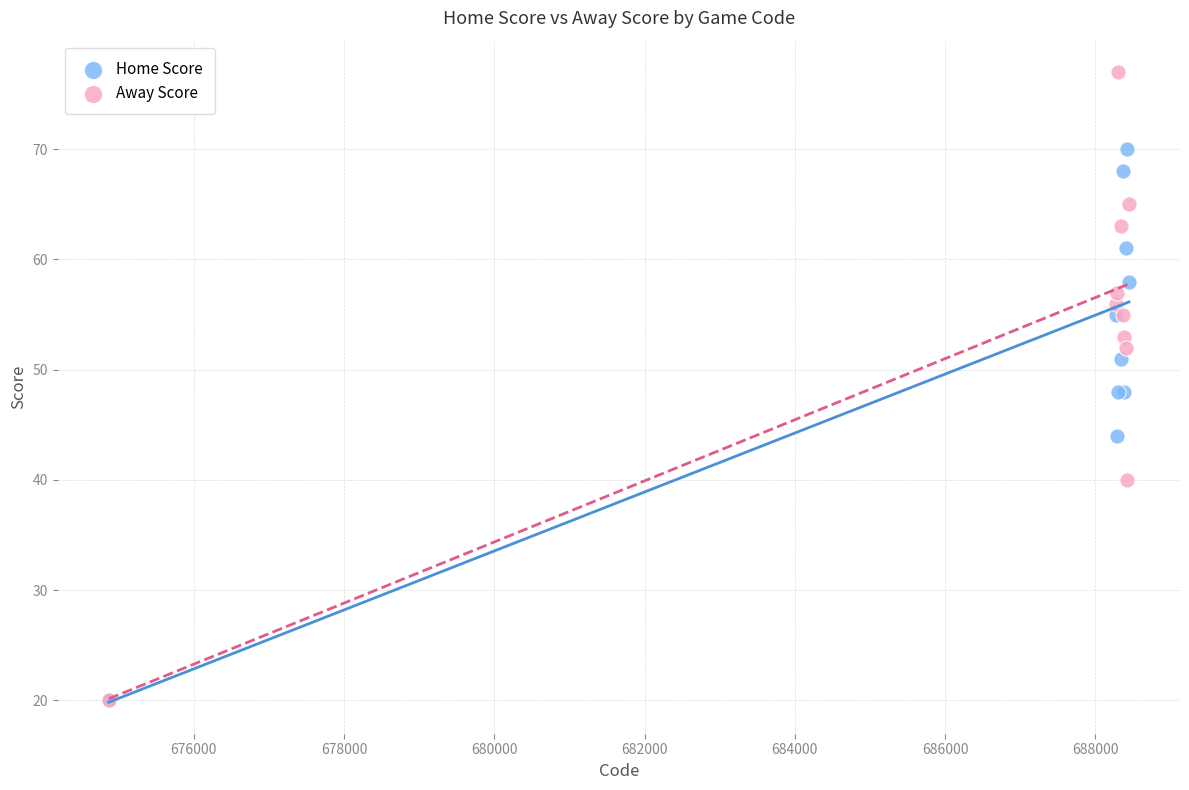

In the Home Score series, what Y value is closest to 45?

44